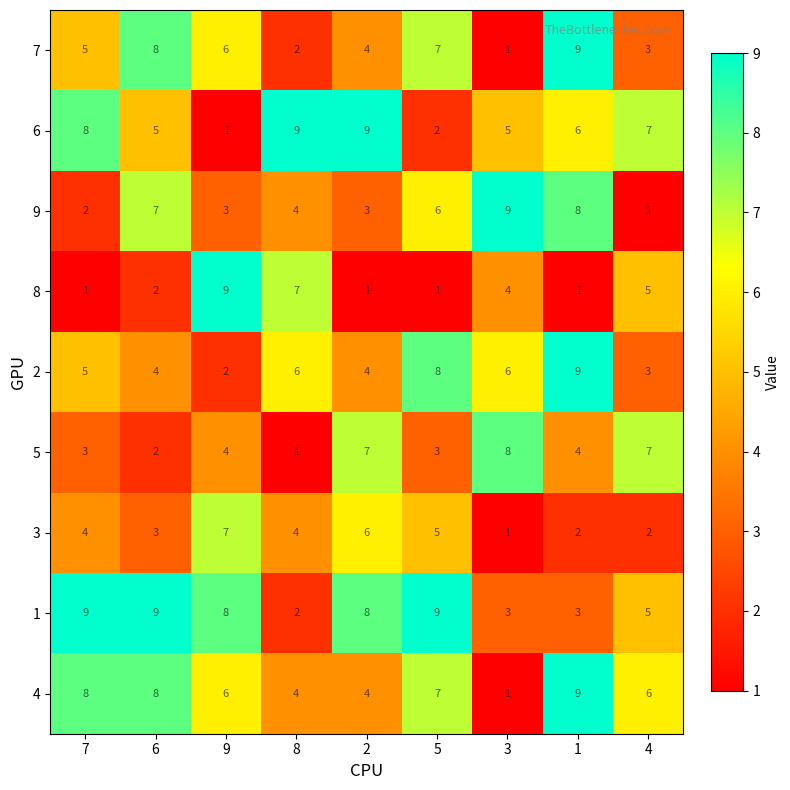

What is the approximate value of 6 at 3?

5